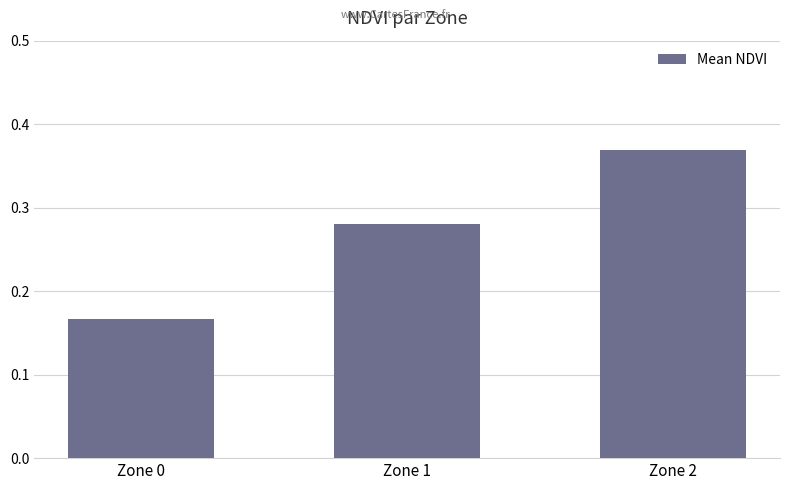

Between Zone 2 and Zone 0, which is larger?

Zone 2